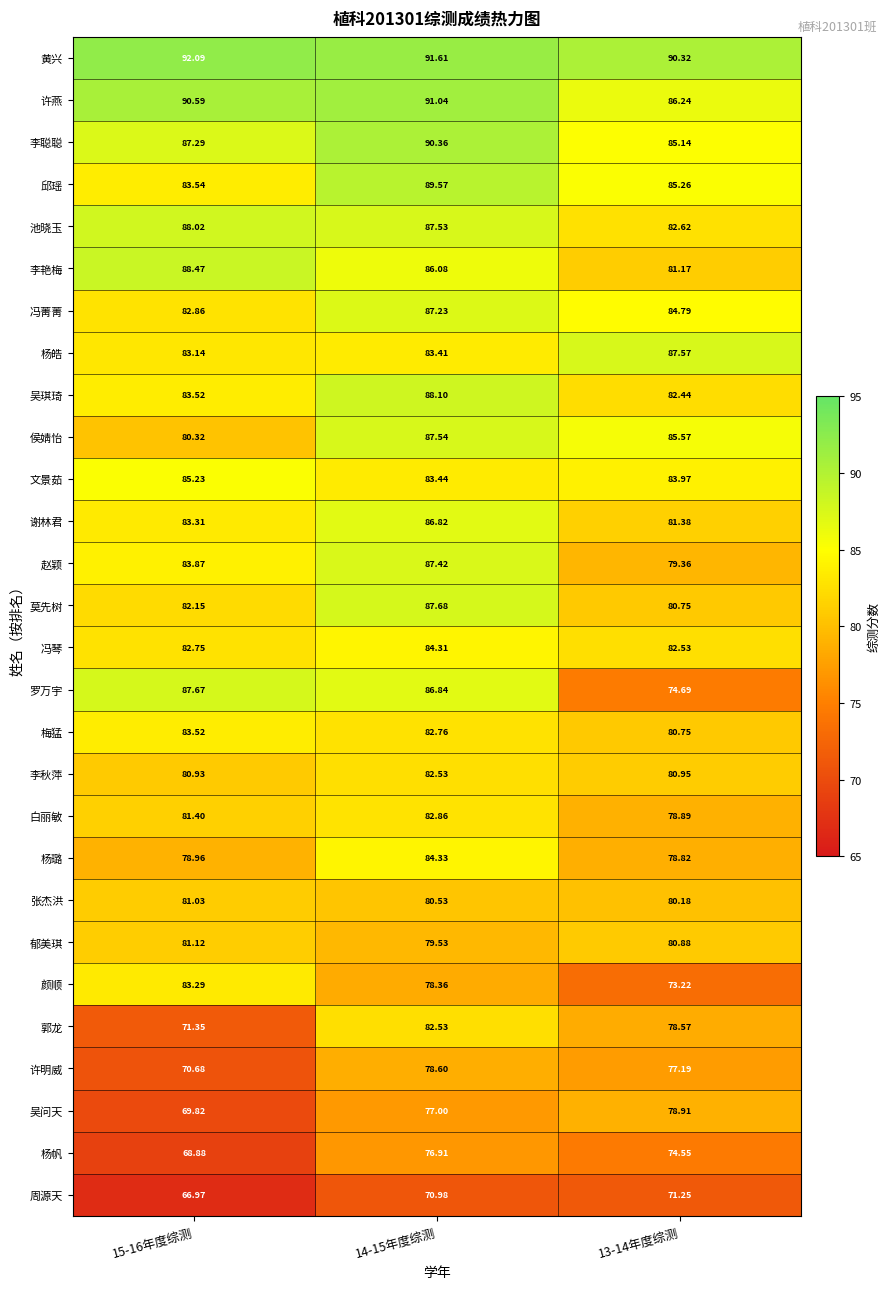

What is the total value across all series at 15-16年度综测?

2282.8